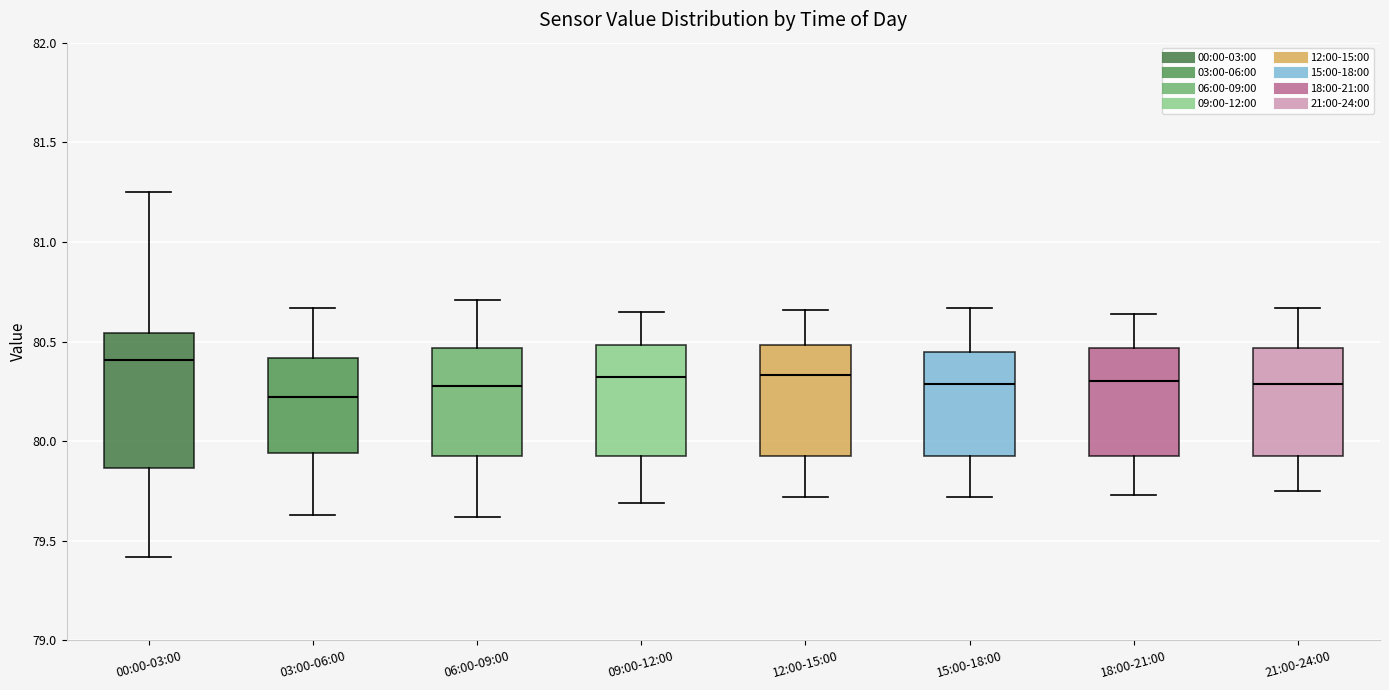

Reading left to right, transcribe this box plot: for each box, give where its median line is, the range the box spans, and where its two whiskers end, as read against the y-axis. The values are not printed on the chart, so give them approximately, as read against the axis.

00:00-03:00: median 80.40, box 79.85 to 80.55, whiskers 79.40 to 81.25
03:00-06:00: median 80.20, box 79.95 to 80.40, whiskers 79.65 to 80.65
06:00-09:00: median 80.30, box 79.95 to 80.45, whiskers 79.60 to 80.70
09:00-12:00: median 80.30, box 79.95 to 80.50, whiskers 79.70 to 80.65
12:00-15:00: median 80.35, box 79.95 to 80.50, whiskers 79.70 to 80.65
15:00-18:00: median 80.30, box 79.95 to 80.45, whiskers 79.70 to 80.65
18:00-21:00: median 80.30, box 79.95 to 80.45, whiskers 79.75 to 80.65
21:00-24:00: median 80.30, box 79.95 to 80.45, whiskers 79.75 to 80.65